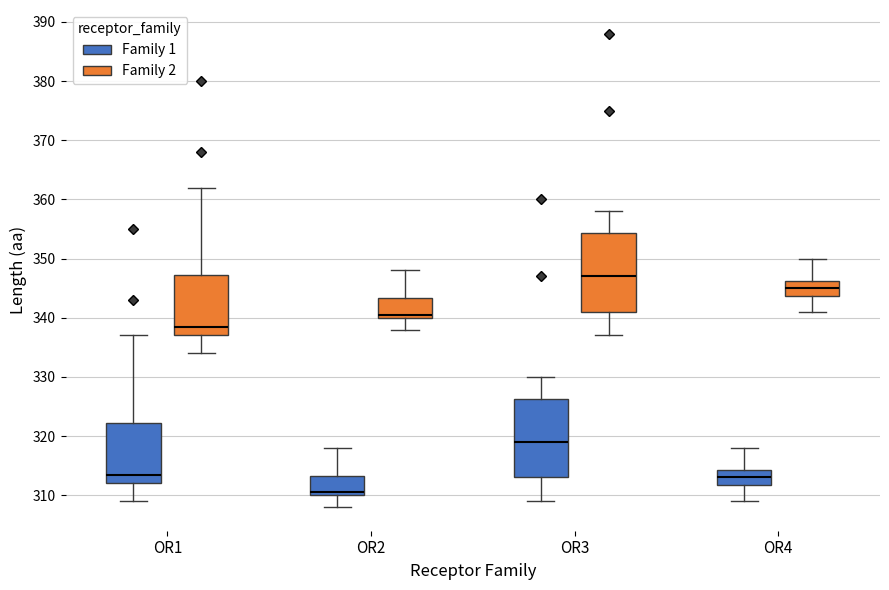

Where is the upper edge of the box for OR1 (Family 2) on the y-axis? The values are not printed on the chart, so give them approximately, as read against the axis.

347